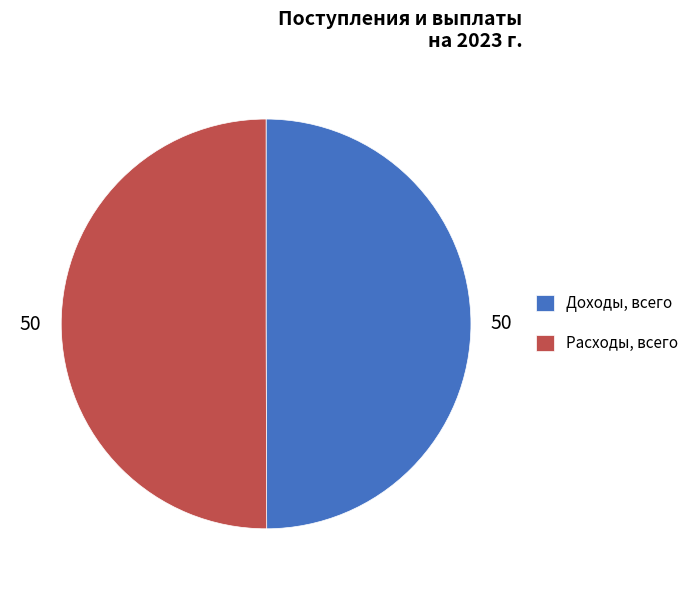

Approximately how many times larger is the value at Доходы, всего compared to Расходы, всего?

1.0